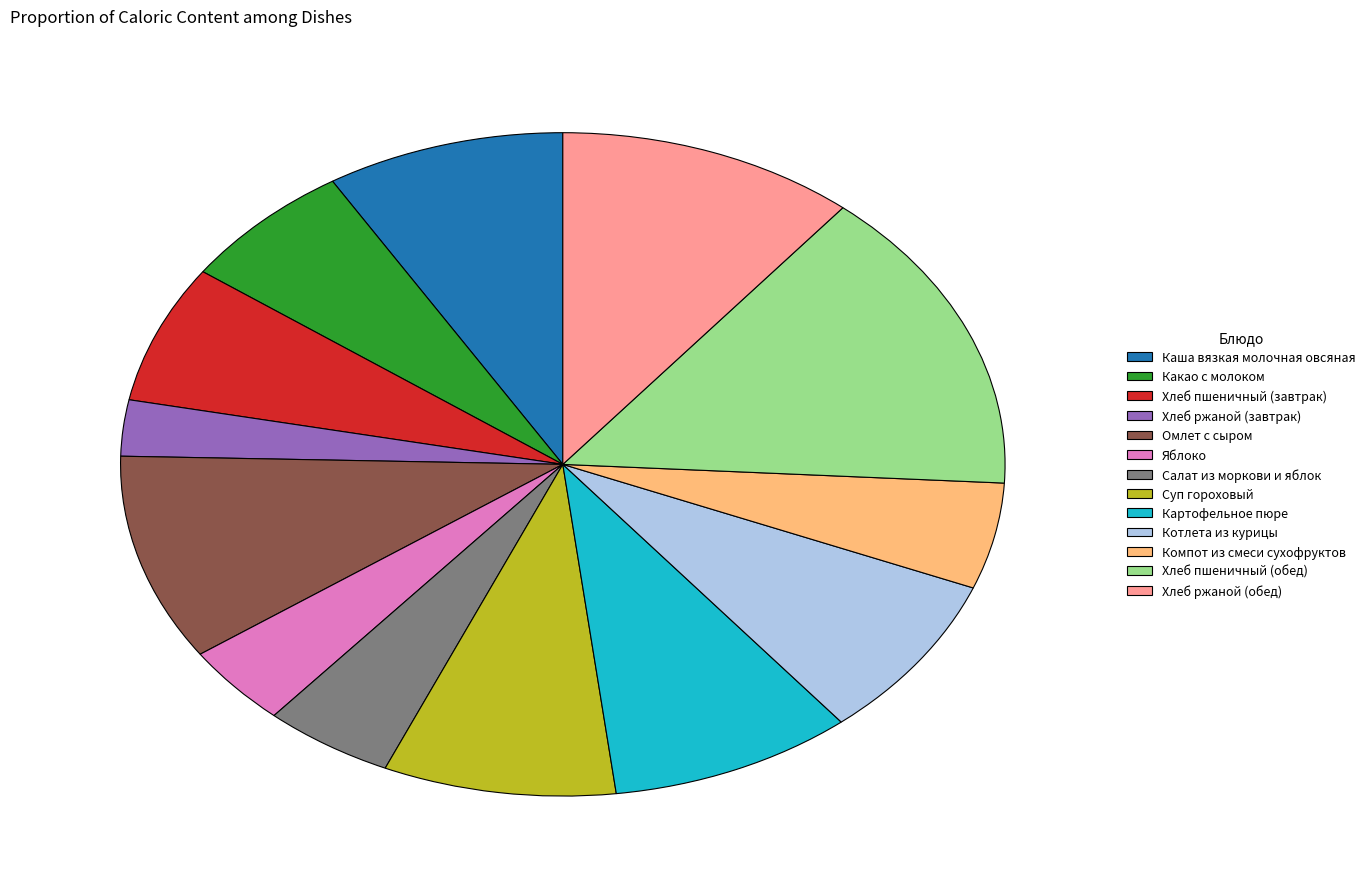

Combined, do Хлеб пшеничный (обед) and Компот из смеси сухофруктов account for over 50%?

No